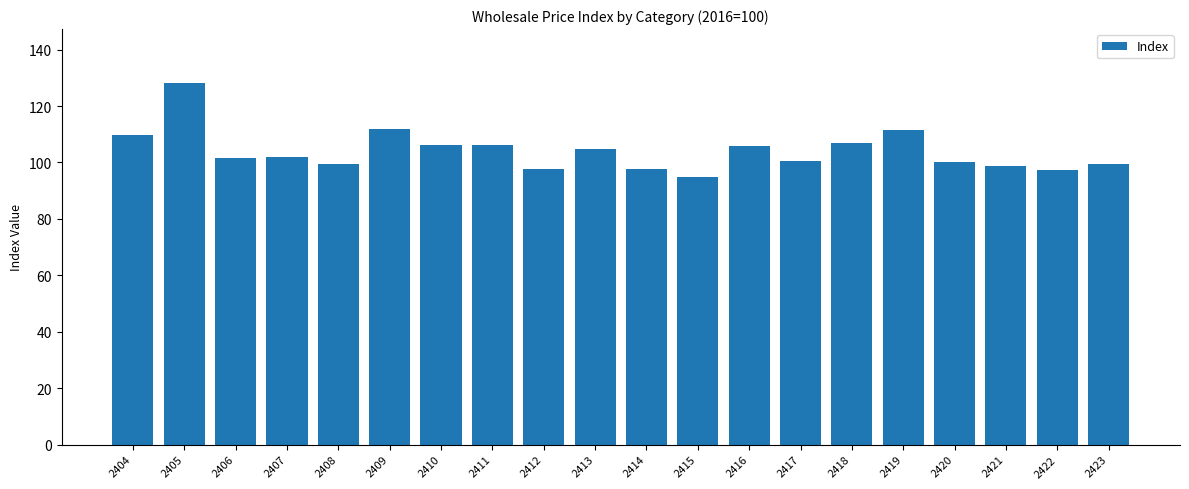

Between 2423 and 2404, which is larger?

2404